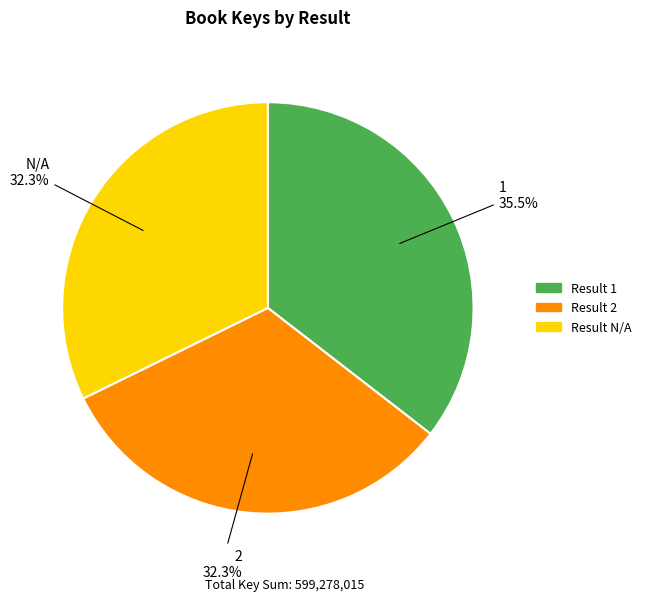

Is there a majority slice in this chart?

No